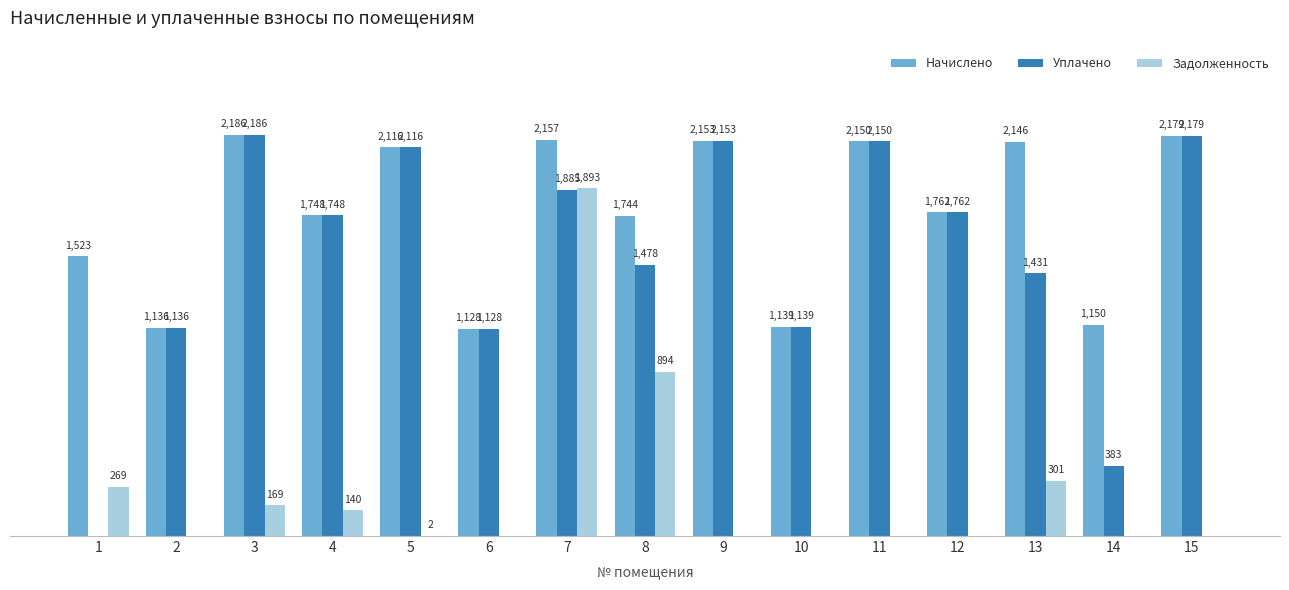

Is the value of Начислено at 14 greater than the value of Задолженность at 11?

Yes